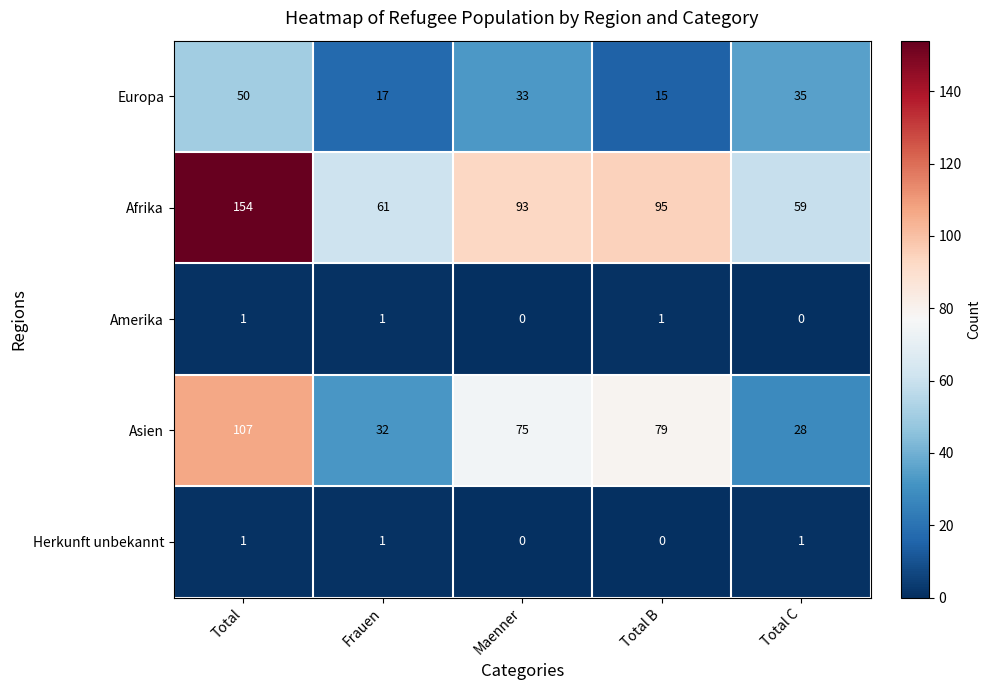

What is the sum of the Asien values at Maenner and Total?

182